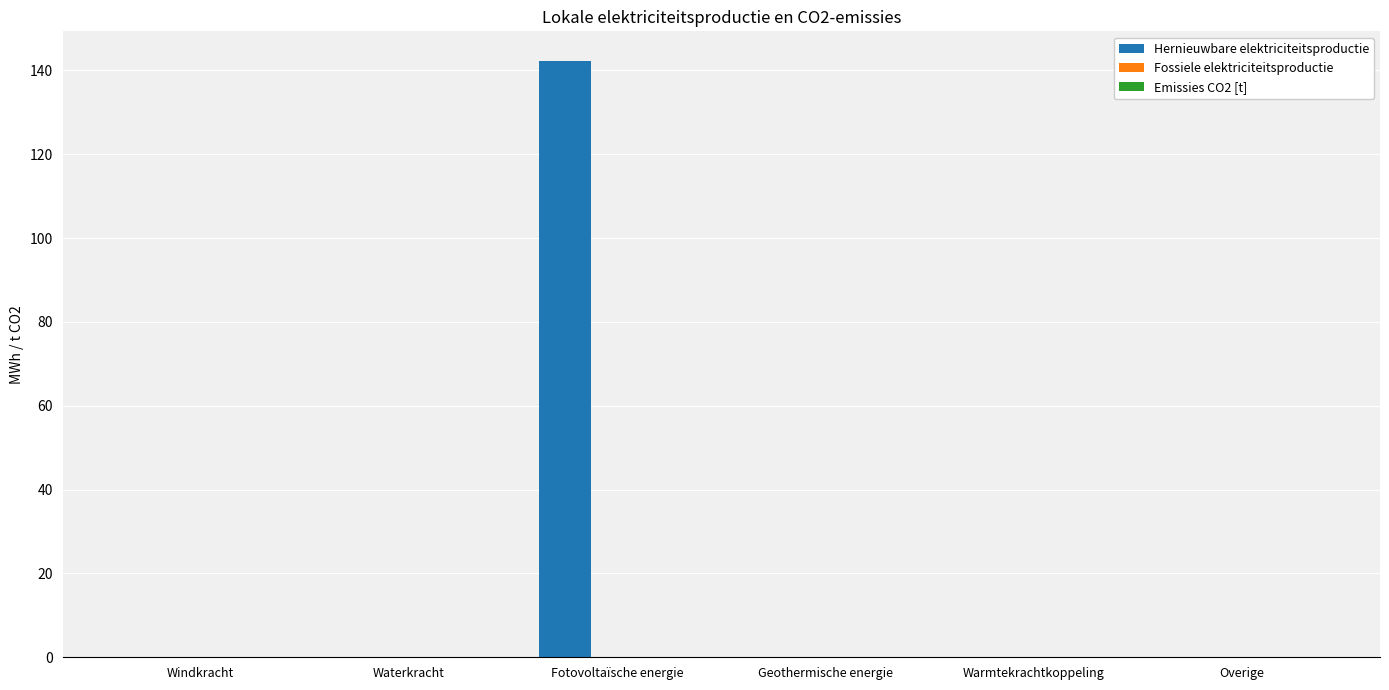

What value does the data have at Fotovoltaïsche energie?

142.2